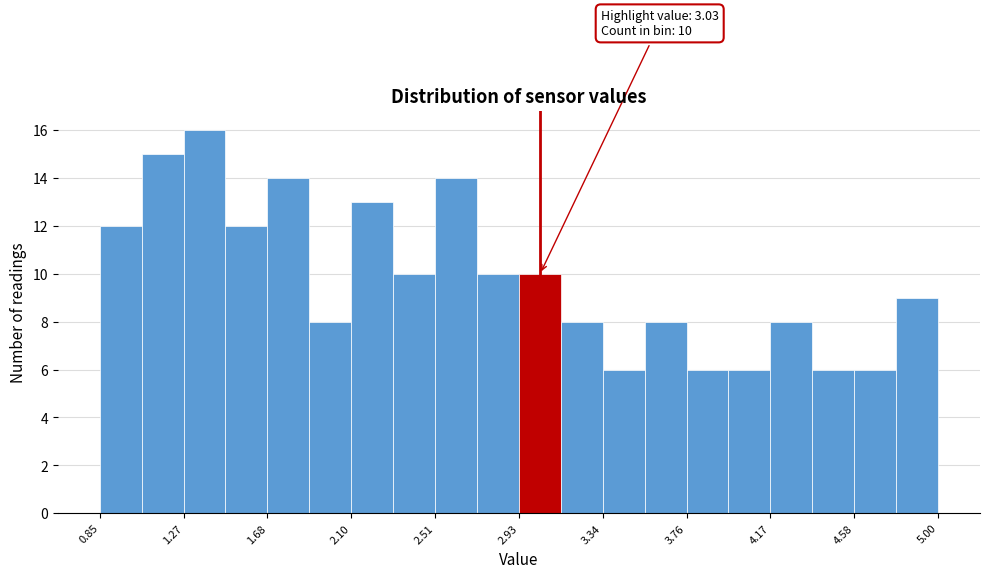

Over which range of the x-axis is the bar tallest?

1.25 to 1.45